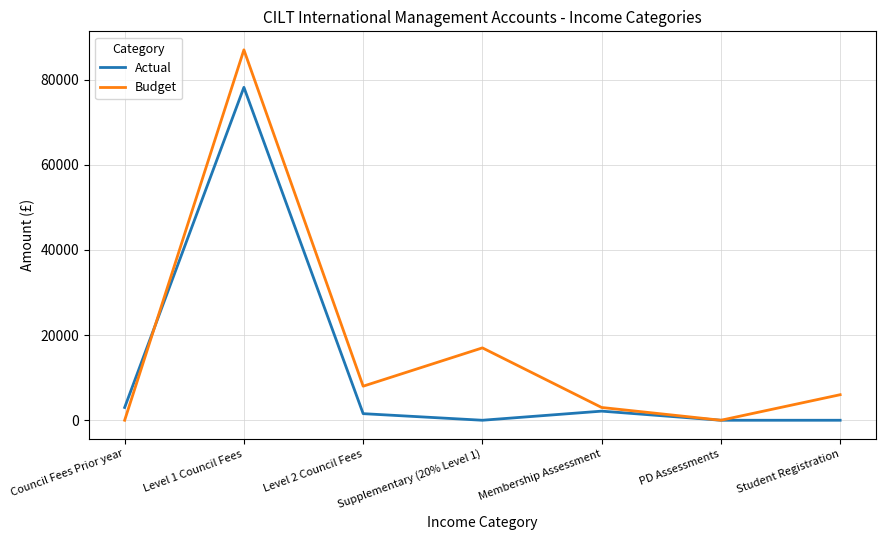

Is it true that Actual equals 128520 at Level 1 Council Fees?

False